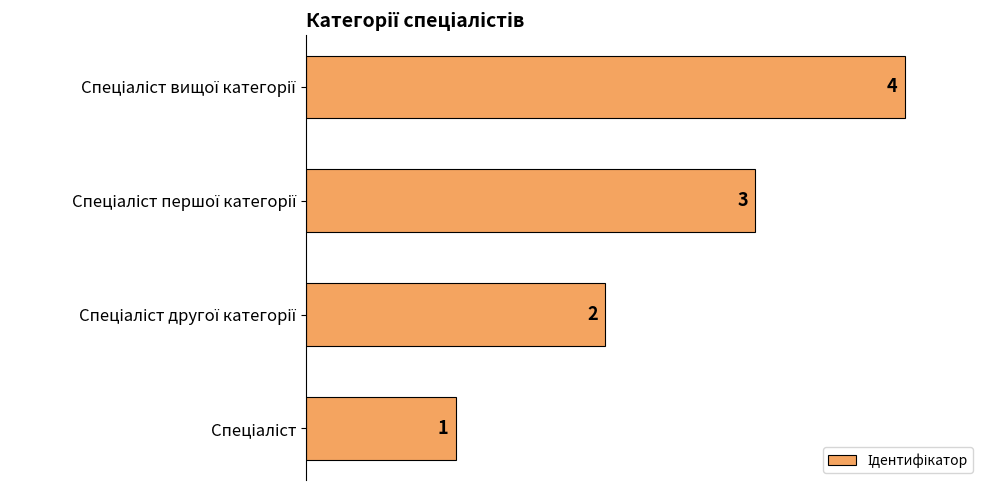

How many values are below 3?

2